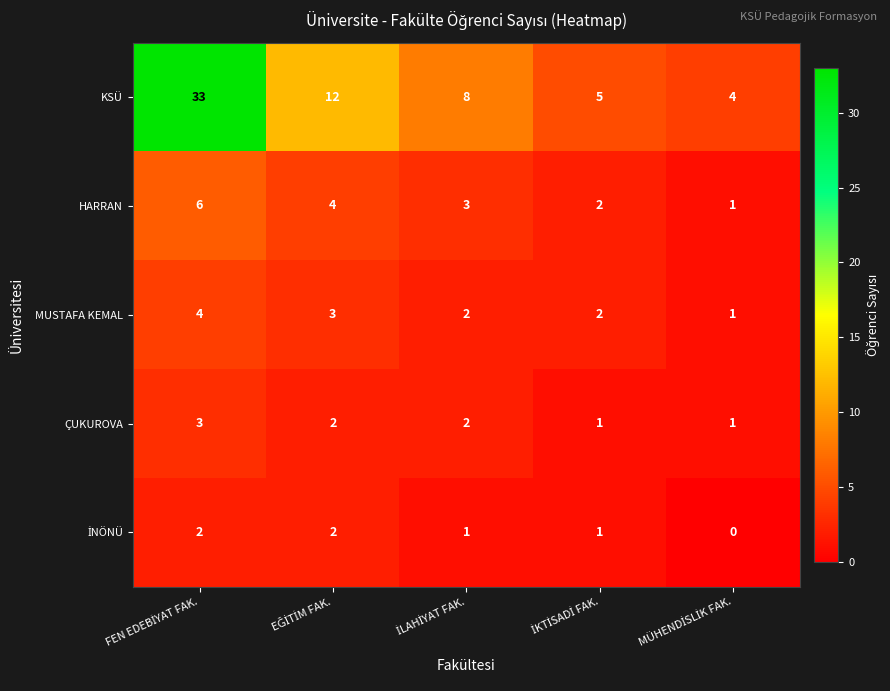

Which series has the widest spread of values?

KSÜ